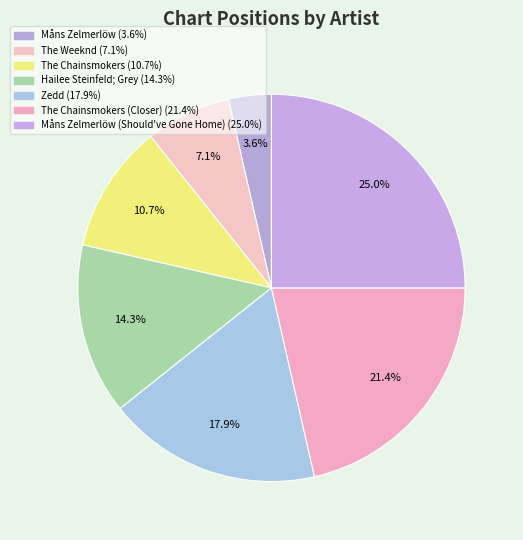

How many slices are in this pie chart?

7